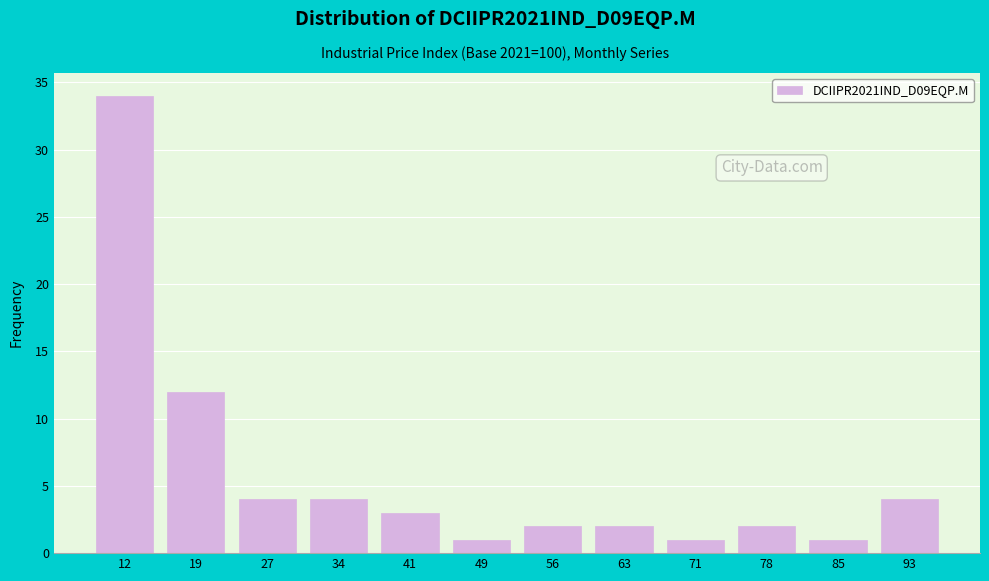

Reading right to left, transcribe all the data shown in this chart.

93=4	85=1	78=2	71=1	63=2	56=2	49=1	41=3	34=4	27=4	19=12	12=34